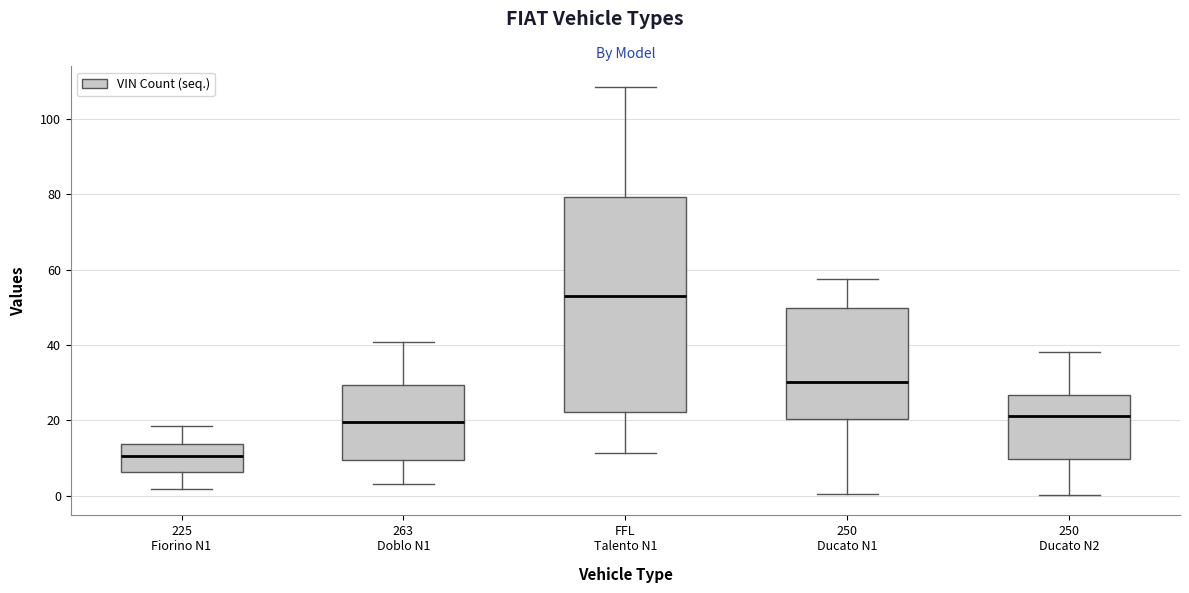

Where is the upper edge of the box for 250 Ducato N1 on the y-axis? The values are not printed on the chart, so give them approximately, as read against the axis.

50